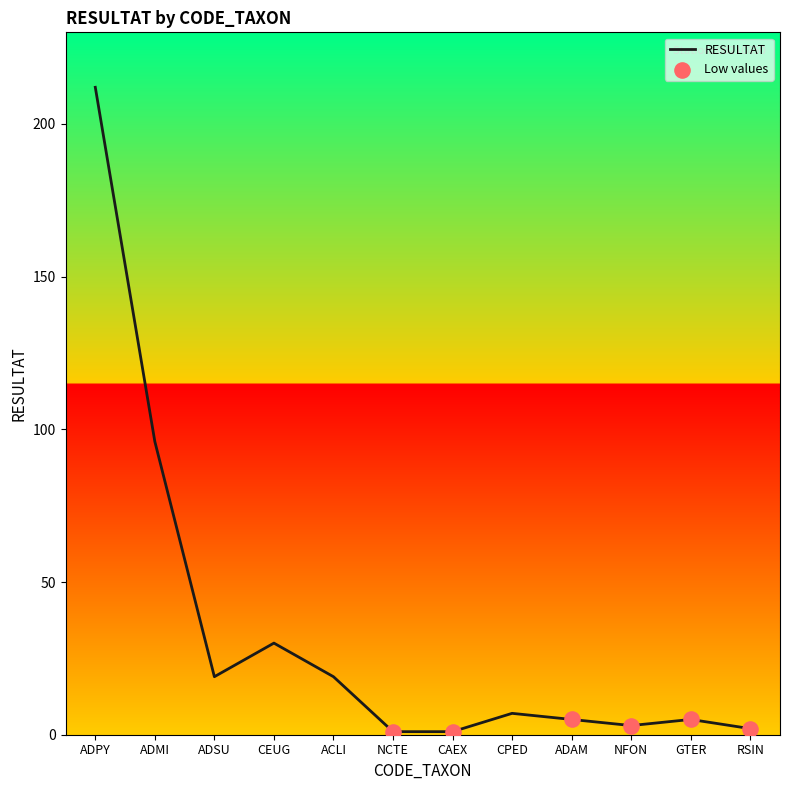

Which has a higher value, ACLI or GTER?

ACLI